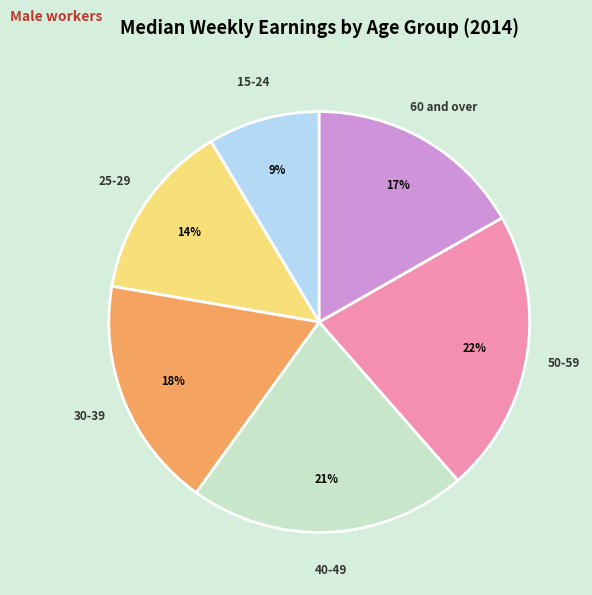

Is the sum of 60 and over and 25-29 greater than half?

No